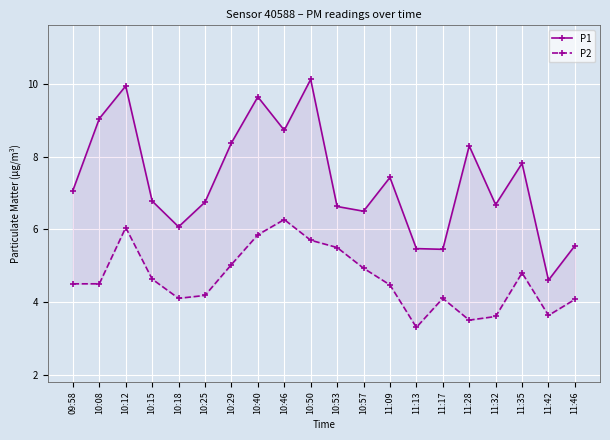

Reading left to right, what are all the values shown in this chart?

P1: 7.1	9.1	9.9	6.8	6.1	6.8	8.4	9.7	8.7	10.1	6.6	6.5	7.4	5.5	5.5	8.3	6.7	7.8	4.6	5.5
P2: 4.5	4.5	6.0	4.6	4.1	4.2	5.0	5.8	6.3	5.7	5.5	4.9	4.5	3.3	4.1	3.5	3.6	4.8	3.6	4.1